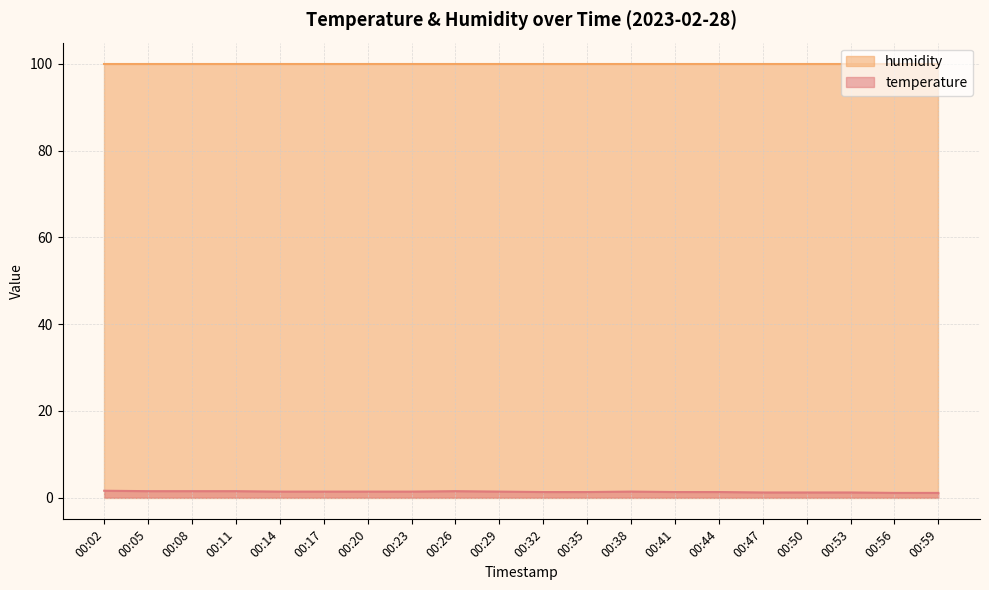

True or false: the data shows 1.3 at 00:32.

True